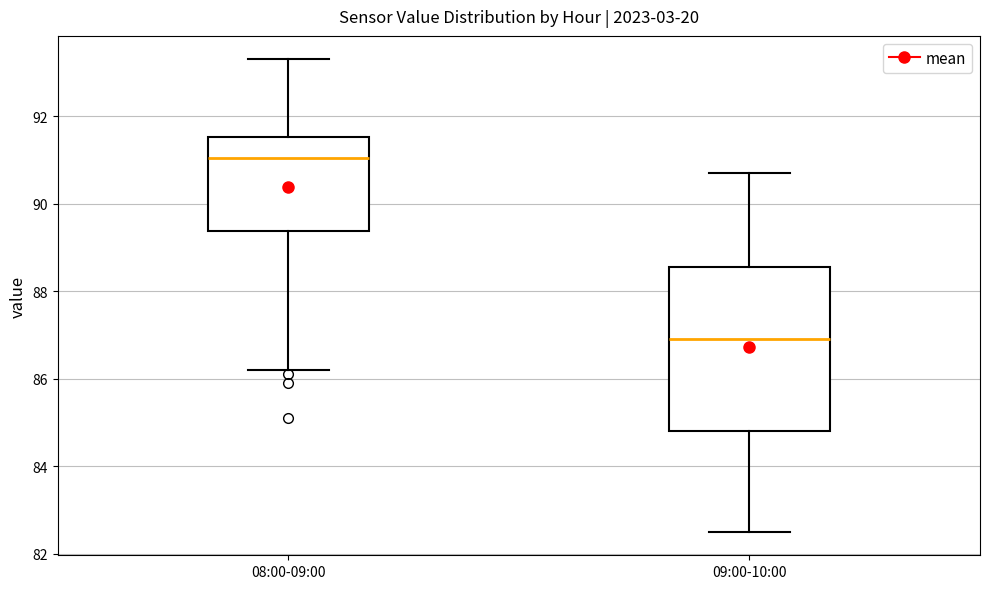

Comparing the boxes themselves (not the whiskers), which one is the tallest?

09:00-10:00